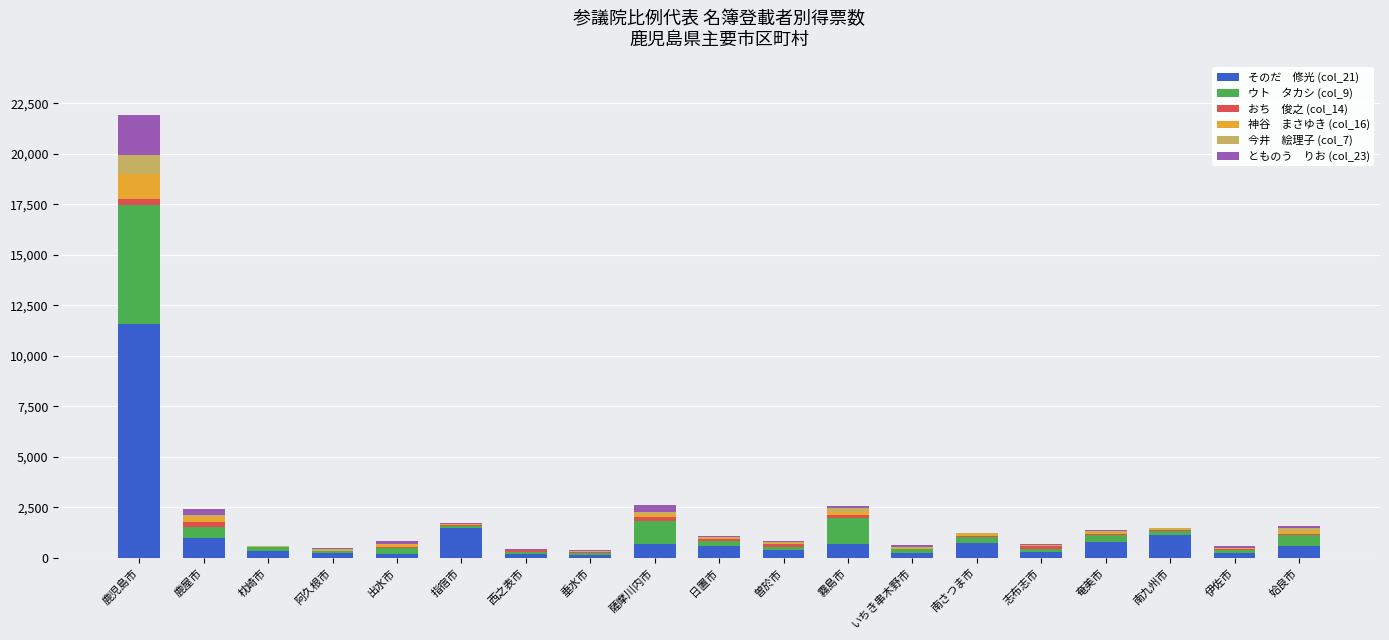

At which category is the sum across all series the highest?

鹿児島市